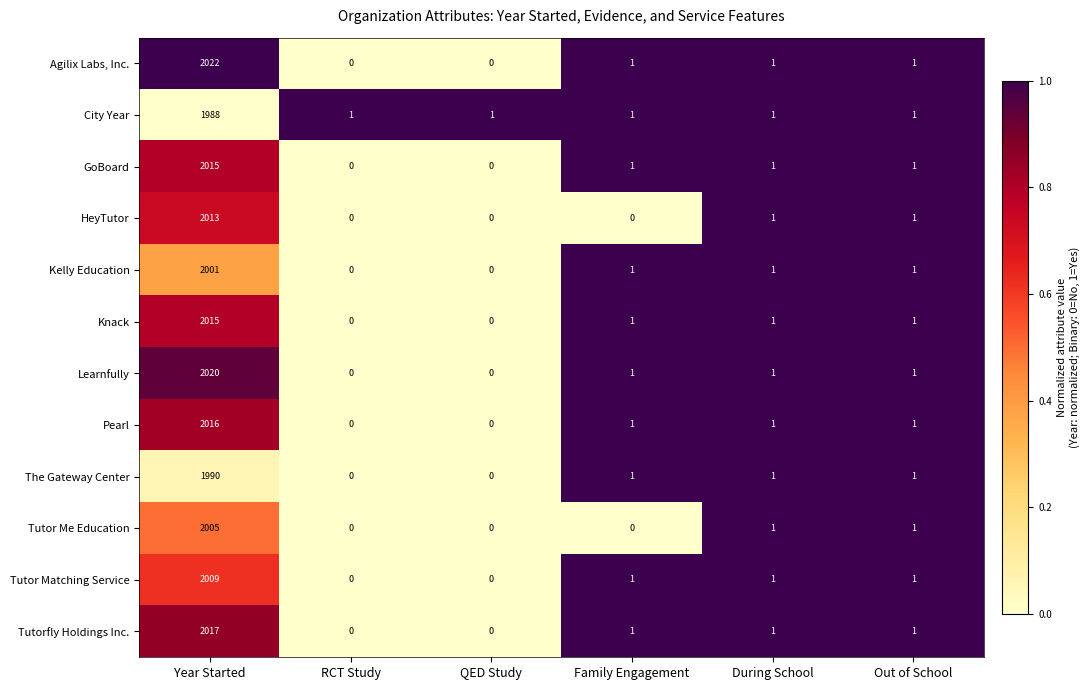

Count the number of categories in the chart.

6